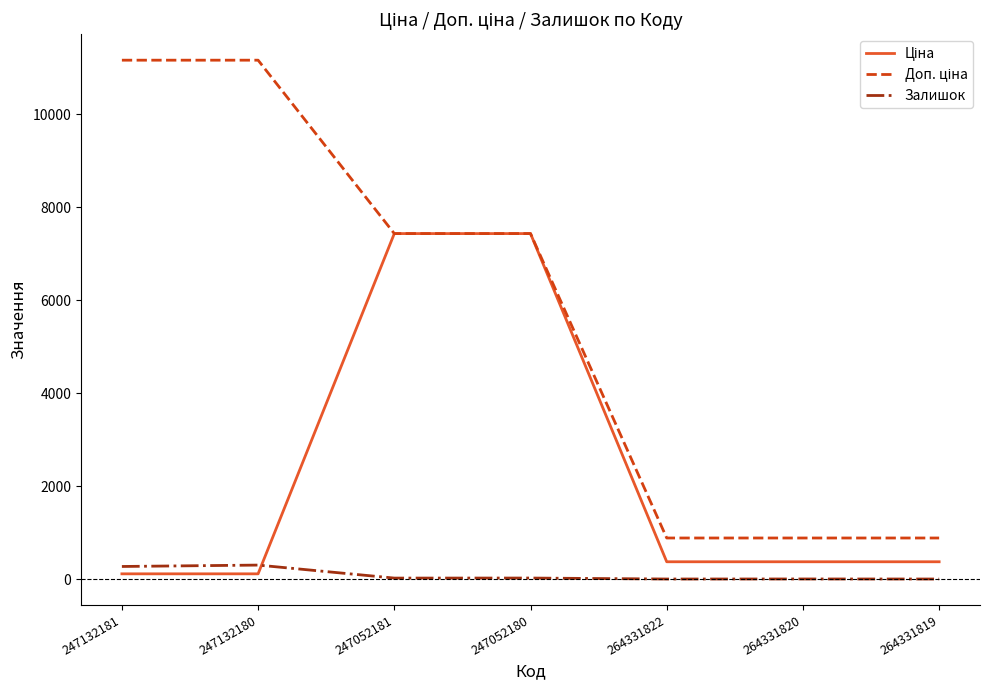

What is the greatest value displayed?

11169.0